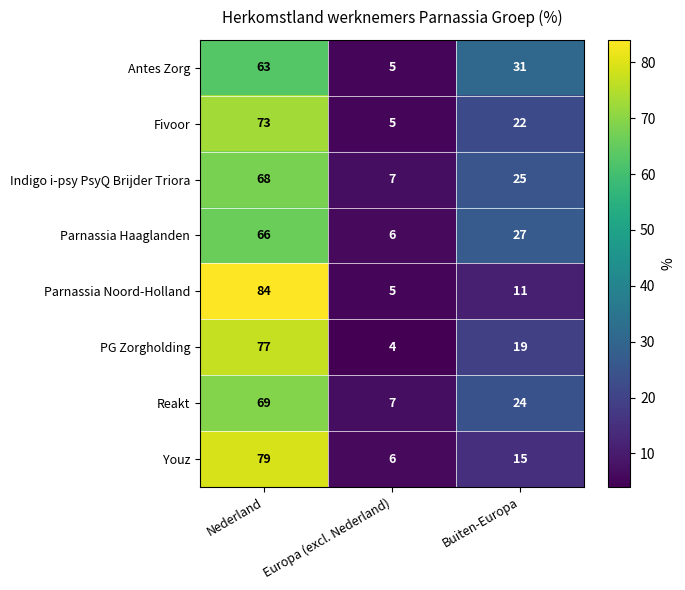

Reading right to left, transcribe all the data shown in this chart.

Antes Zorg: Buiten-Europa=31	Europa (excl. Nederland)=5	Nederland=63
Fivoor: Buiten-Europa=22	Europa (excl. Nederland)=5	Nederland=73
Indigo i-psy PsyQ Brijder Triora: Buiten-Europa=25	Europa (excl. Nederland)=7	Nederland=68
Parnassia Haaglanden: Buiten-Europa=27	Europa (excl. Nederland)=6	Nederland=66
Parnassia Noord-Holland: Buiten-Europa=11	Europa (excl. Nederland)=5	Nederland=84
PG Zorgholding: Buiten-Europa=19	Europa (excl. Nederland)=4	Nederland=77
Reakt: Buiten-Europa=24	Europa (excl. Nederland)=7	Nederland=69
Youz: Buiten-Europa=15	Europa (excl. Nederland)=6	Nederland=79